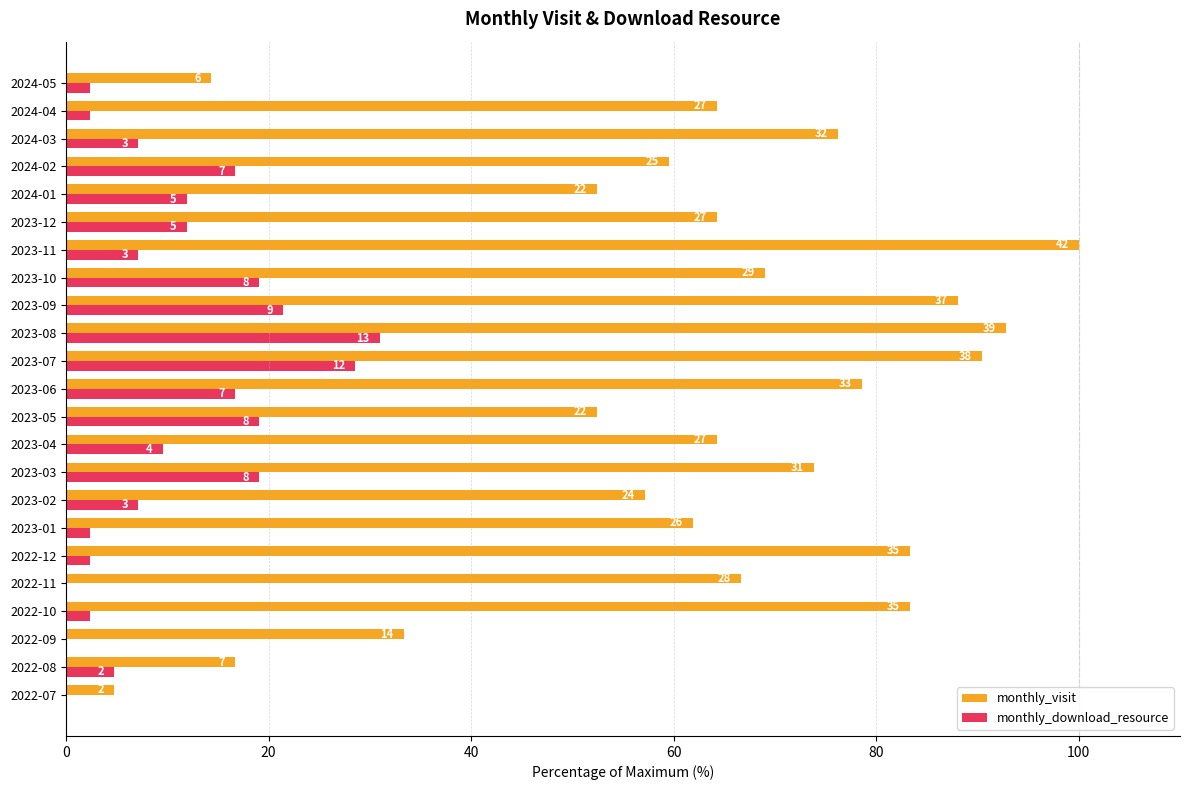

What are all the series names shown in the legend?

monthly_visit, monthly_download_resource